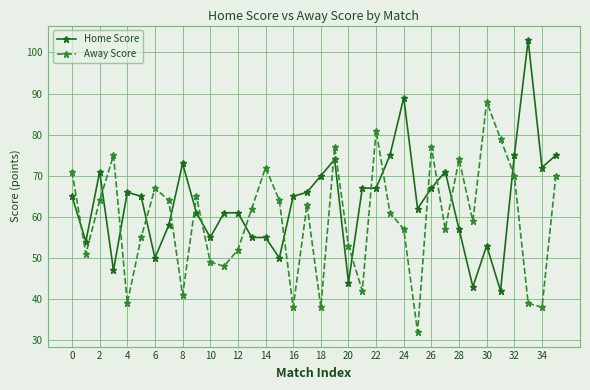

True or false: Away Score and Home Score cross at least once.

True